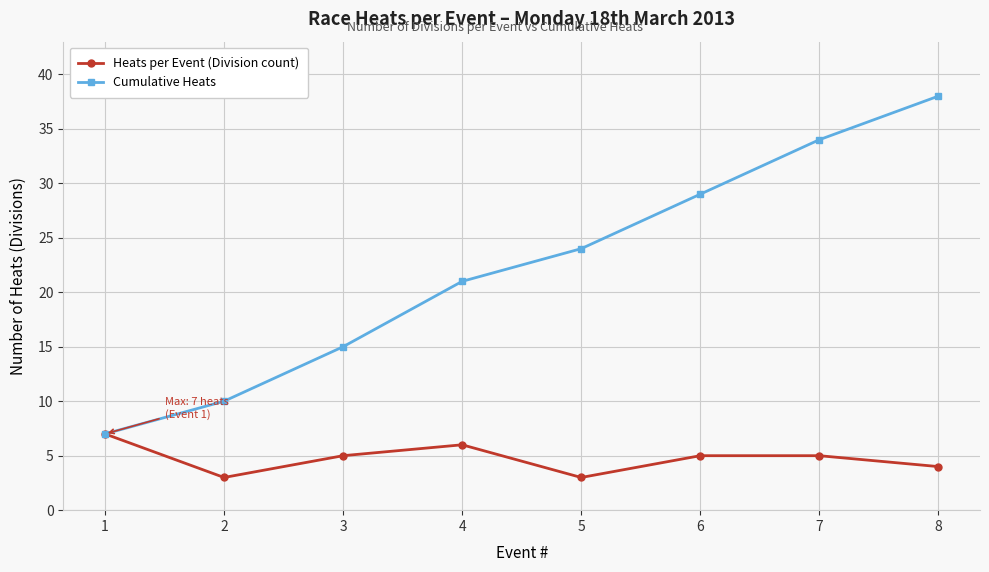

The Cumulative Heats series shows 21 at 4. True or false?

True